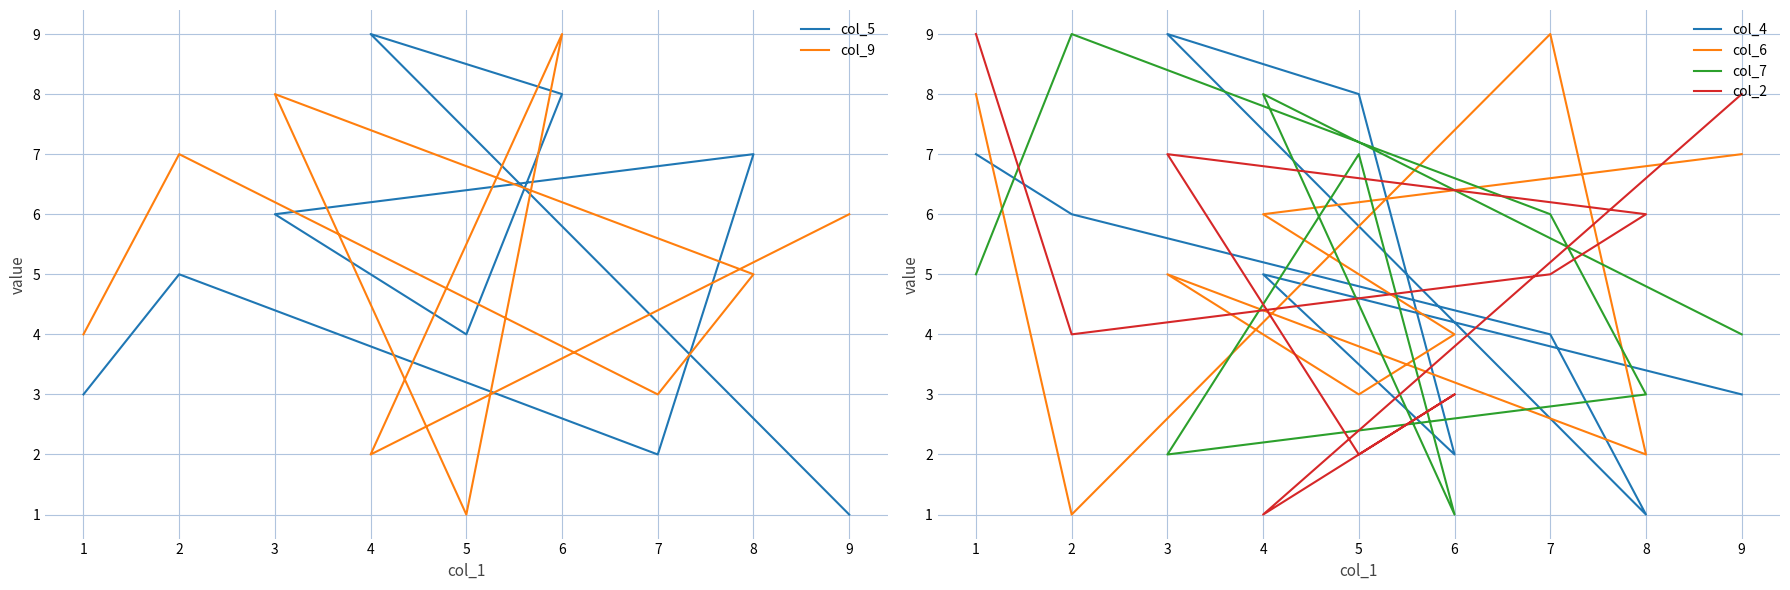

How many values in the col_2 series are below 5?

4